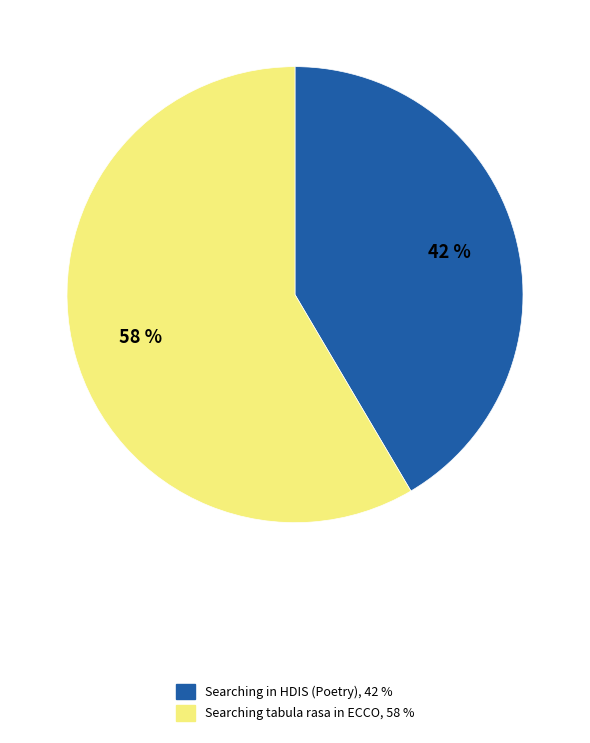

Is the sum of Searching tabula rasa in ECCO and Searching in HDIS (Poetry) greater than half?

Yes